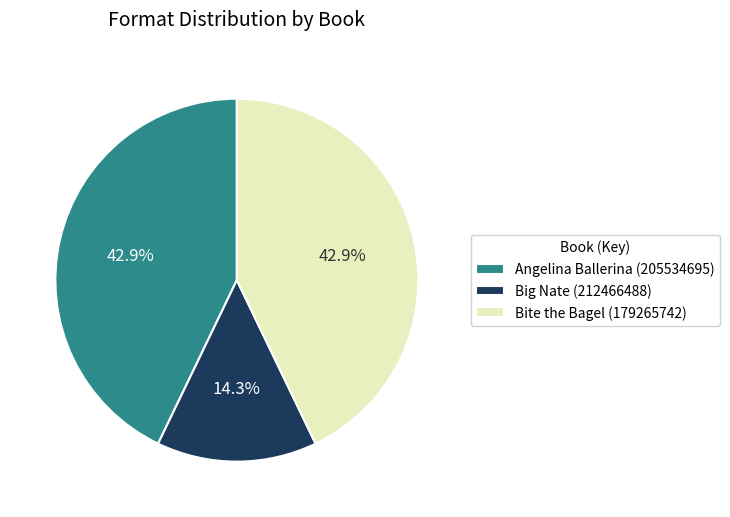

Combined, do Bite the Bagel (179265742) and Angelina Ballerina (205534695) account for over 50%?

Yes